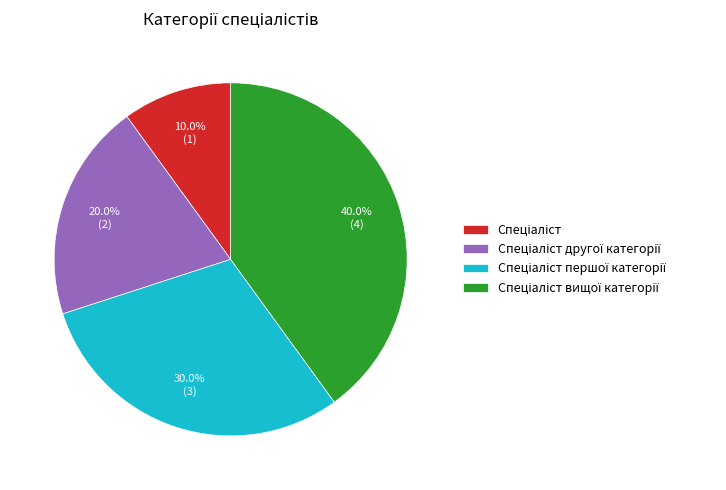

Is there a majority slice in this chart?

No